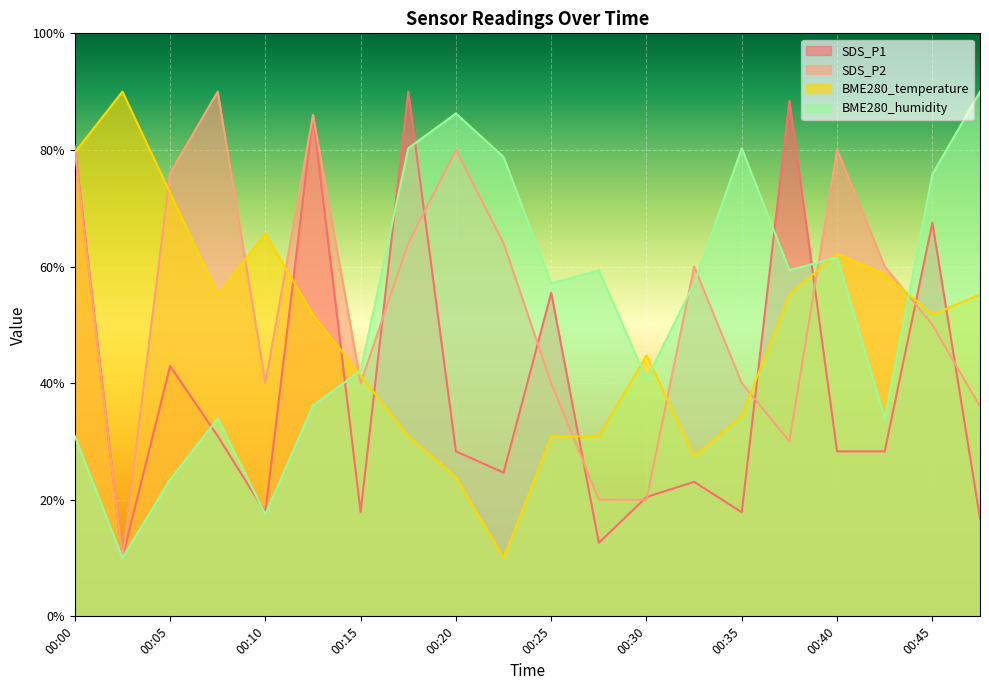

Is it true that SDS_P1 equals 42.9 at 00:05?

True